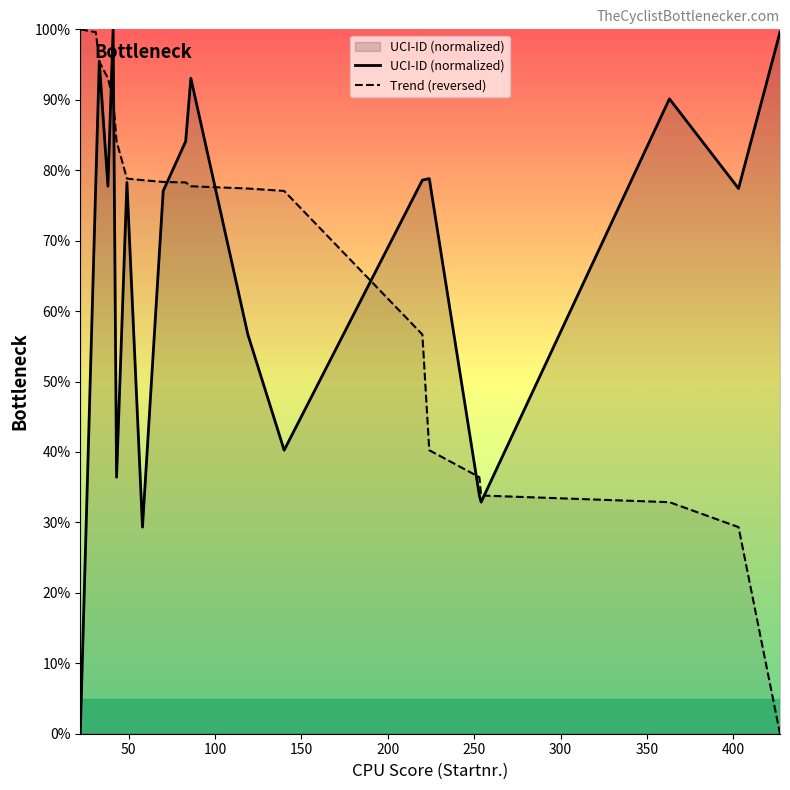

How many values in the Trend (reversed) series exceed 78?

10